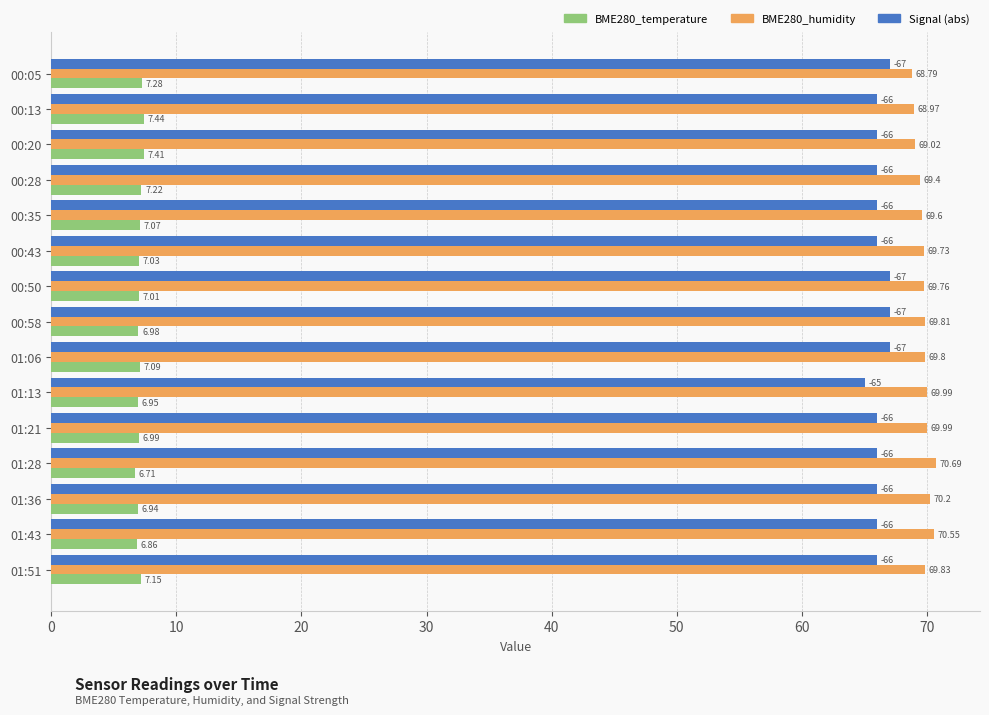

What is the spread (max minus min) of values at 00:05?

61.5